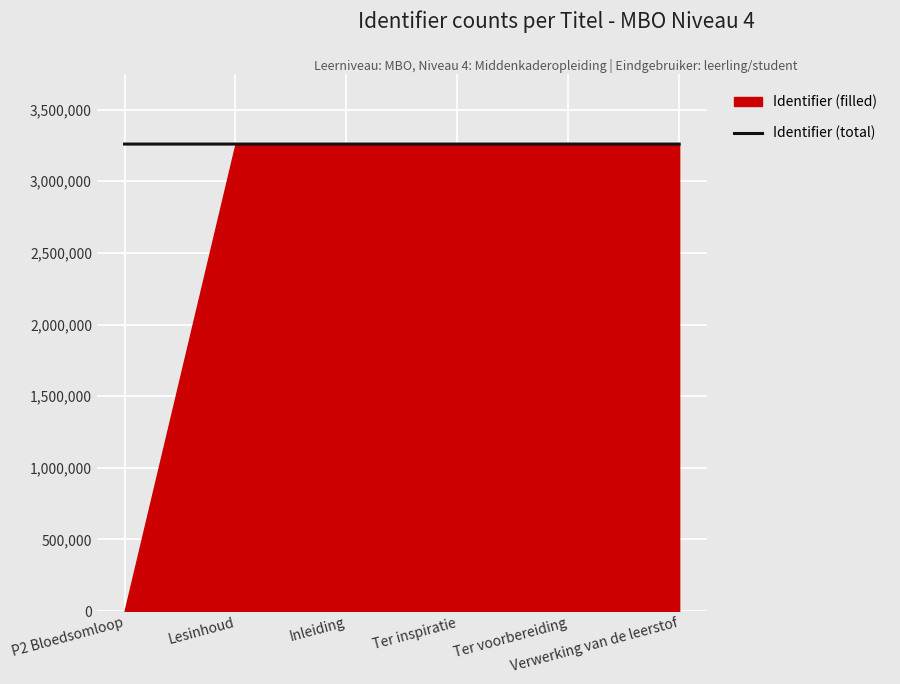

Which has a higher value, Inleiding or Verwerking van de leerstof?

Verwerking van de leerstof